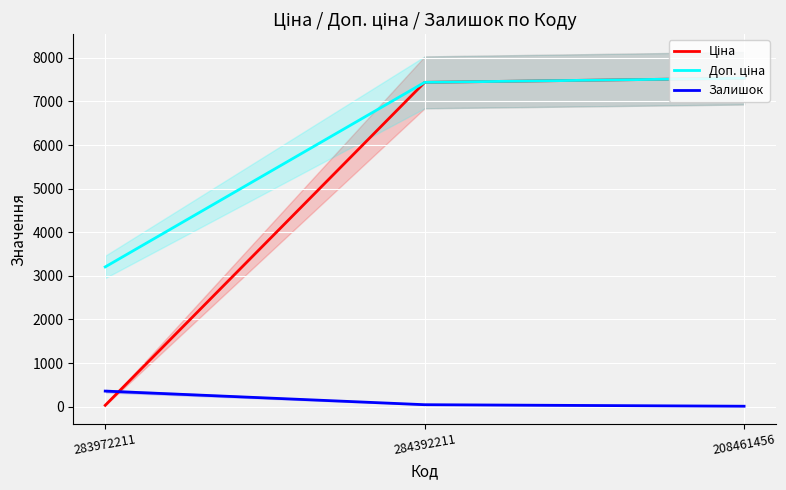

Read the Залишок value at 284392211.

46.0